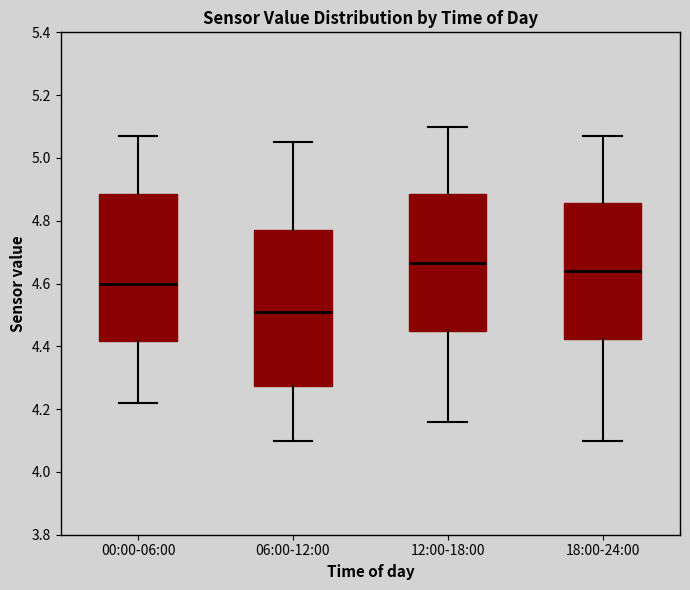

Reading left to right, read every box against the y-axis: the position of its median line, the range the box covers, and the ends of its whiskers. The values are not printed on the chart, so give them approximately, as read against the axis.

00:00-06:00: median 4.60, box 4.42 to 4.88, whiskers 4.22 to 5.08
06:00-12:00: median 4.52, box 4.28 to 4.78, whiskers 4.10 to 5.06
12:00-18:00: median 4.66, box 4.44 to 4.88, whiskers 4.16 to 5.10
18:00-24:00: median 4.64, box 4.42 to 4.86, whiskers 4.10 to 5.08